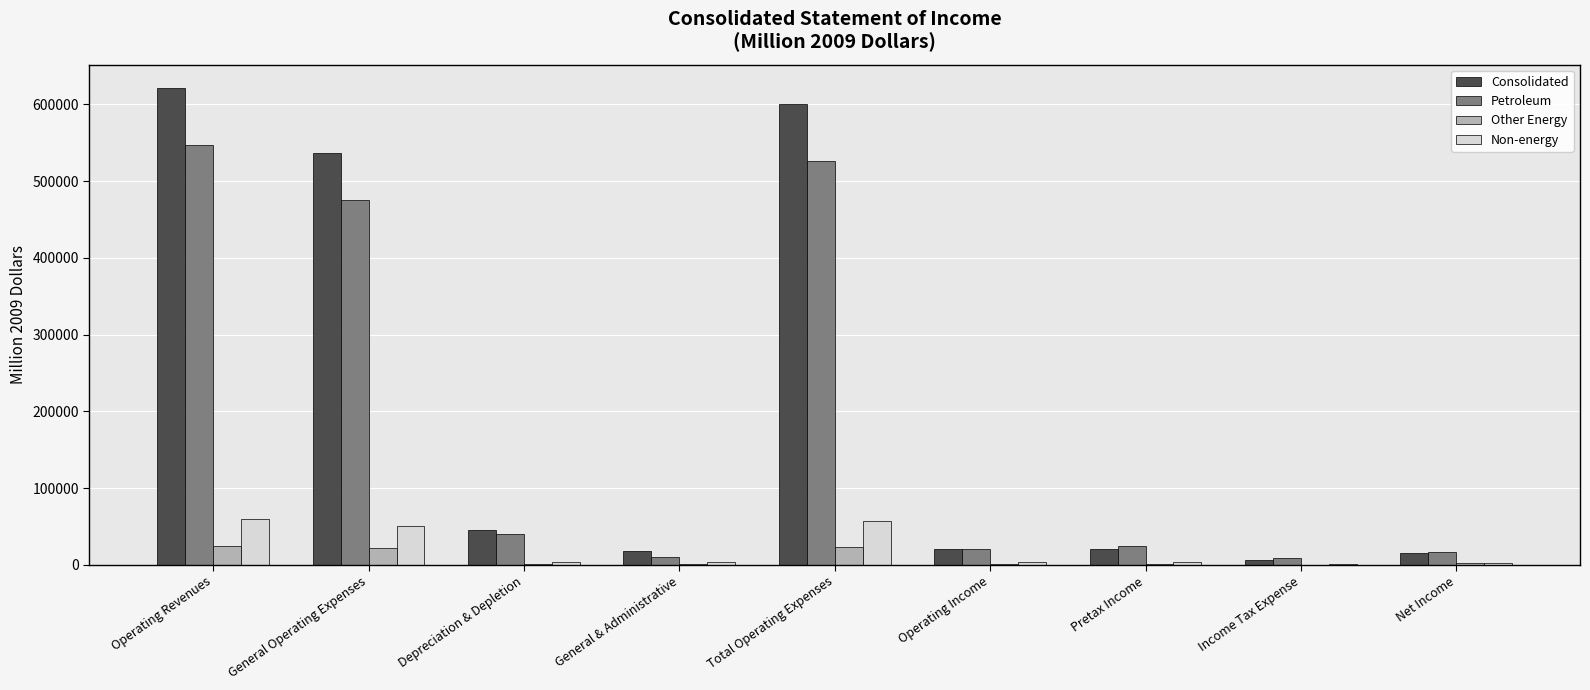

How many series are shown in this chart?

4